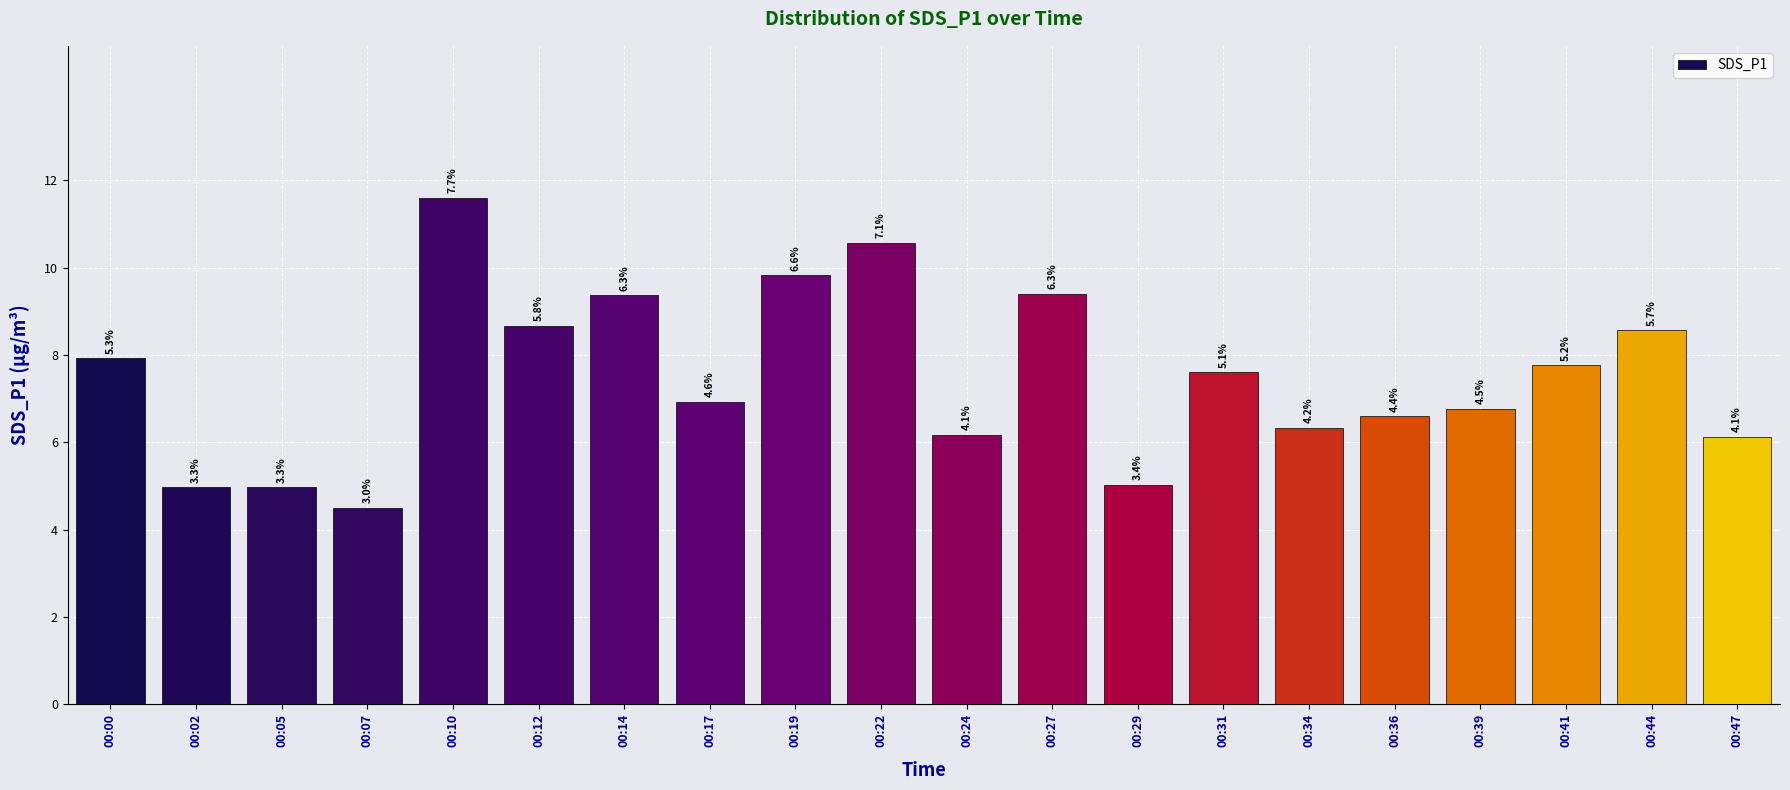

Does the chart contain any negative values?

No